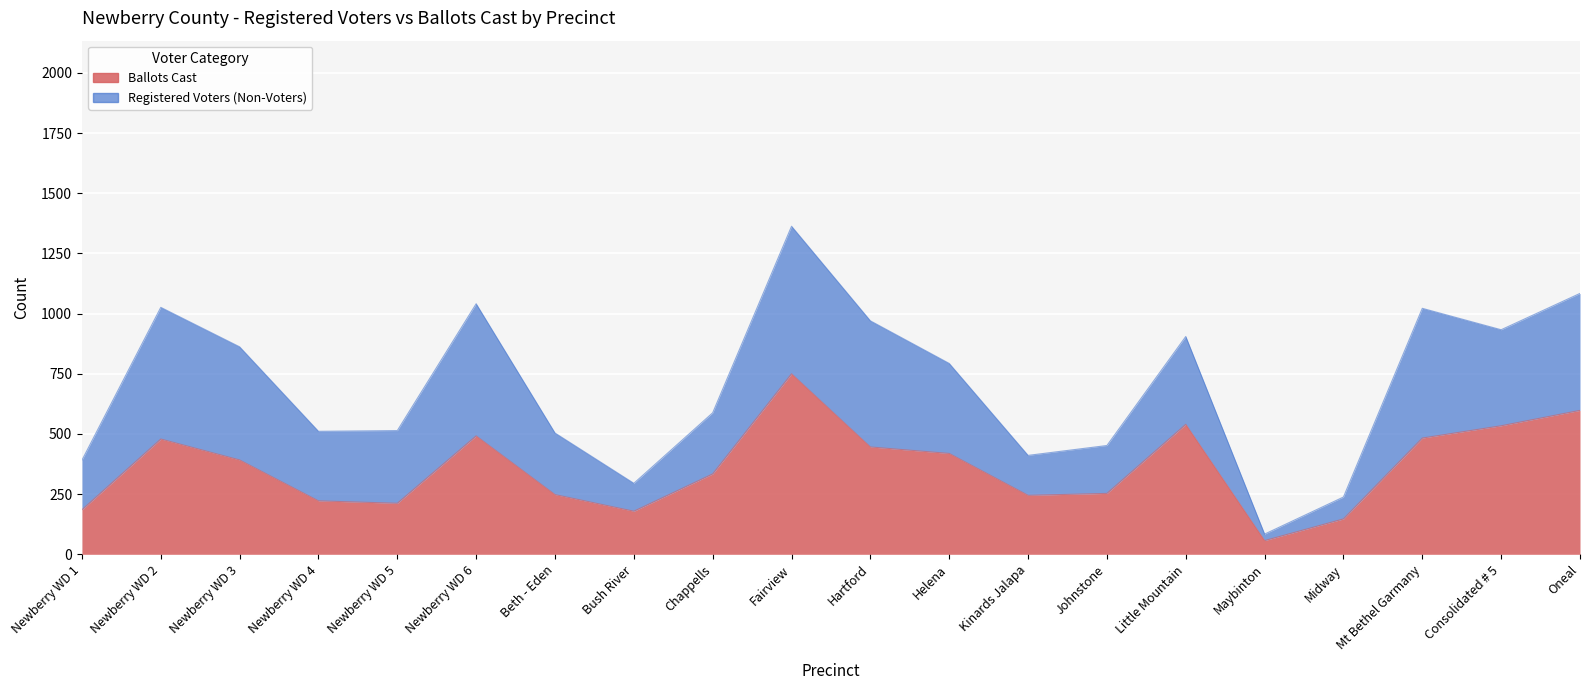

How many lines are shown in the chart?

2